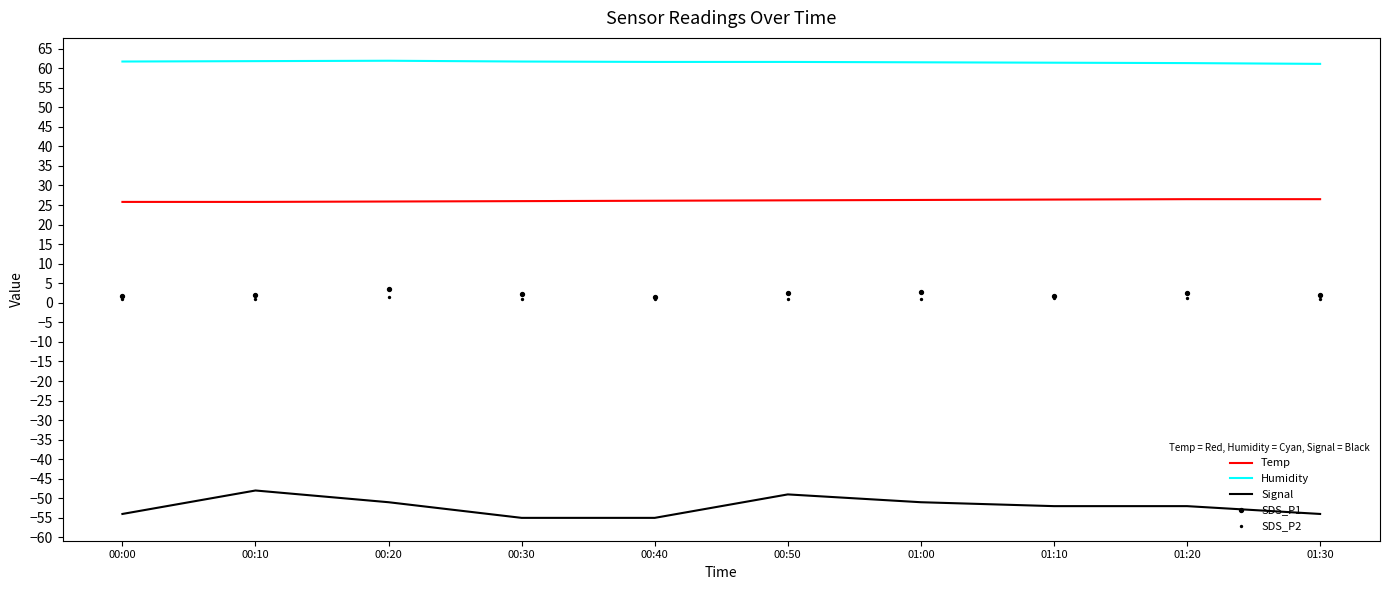

Which series reaches the minimum Y coordinate?

Signal